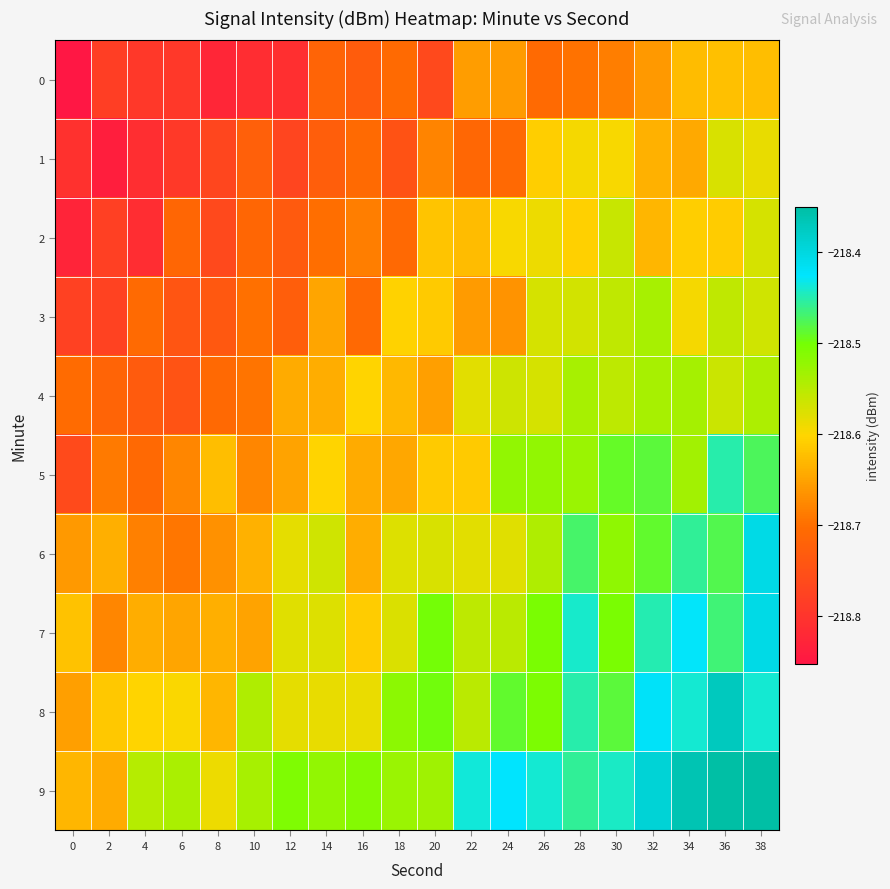

At which category does the chart reach its peak across all series?

38